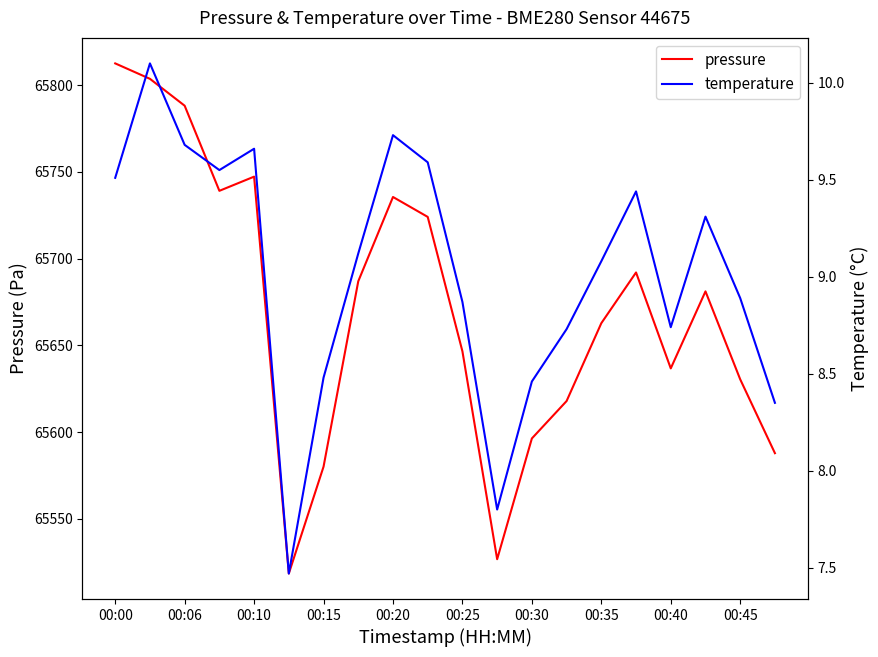

The value of pressure at 11 is 65526.8. True or false?

True